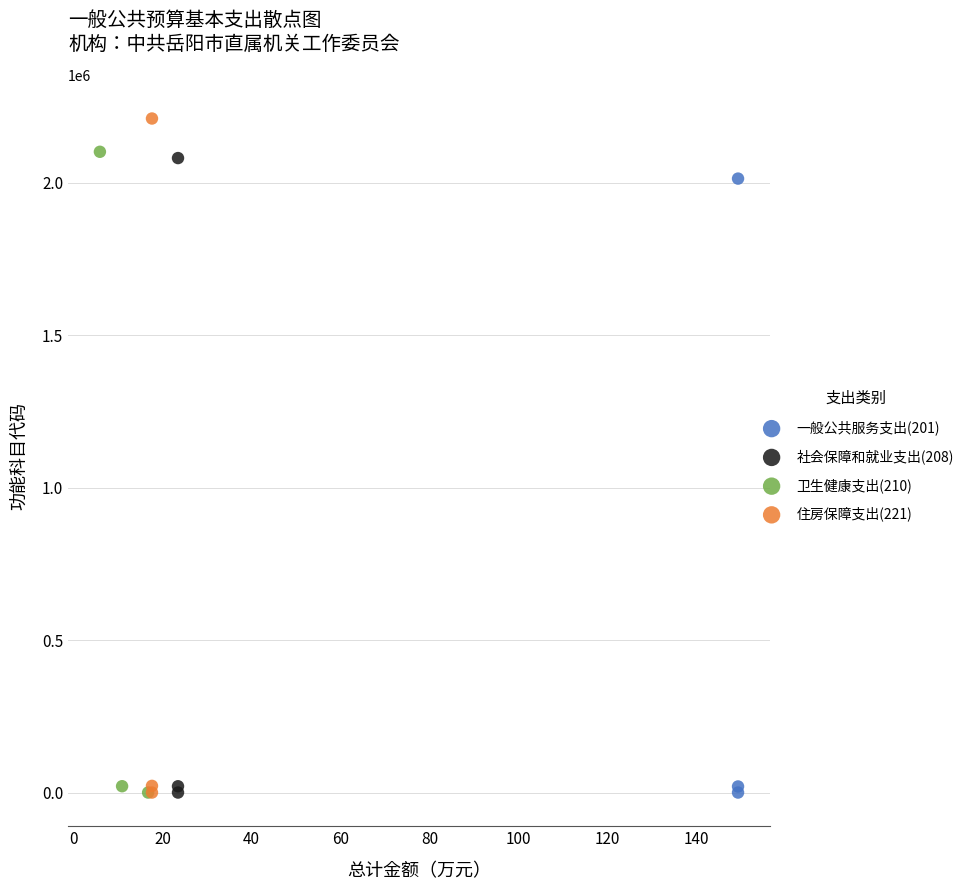

Which series contains the highest Y value?

住房保障支出(221)